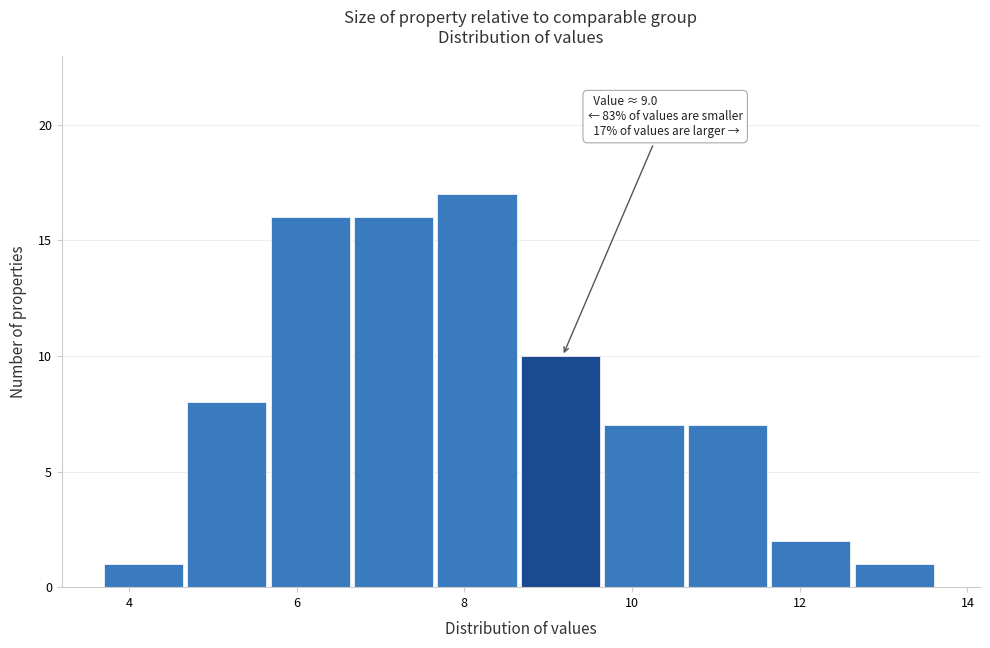

Over which range of the x-axis is the bar tallest?

7.6 to 8.6